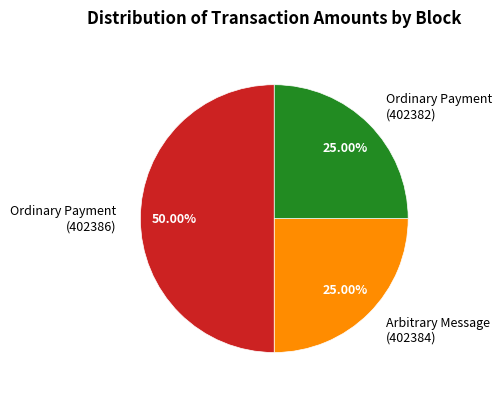

To the nearest percent, what is the difference between the Ordinary Payment (402386) and Ordinary Payment (402382) slice percentages?

25%